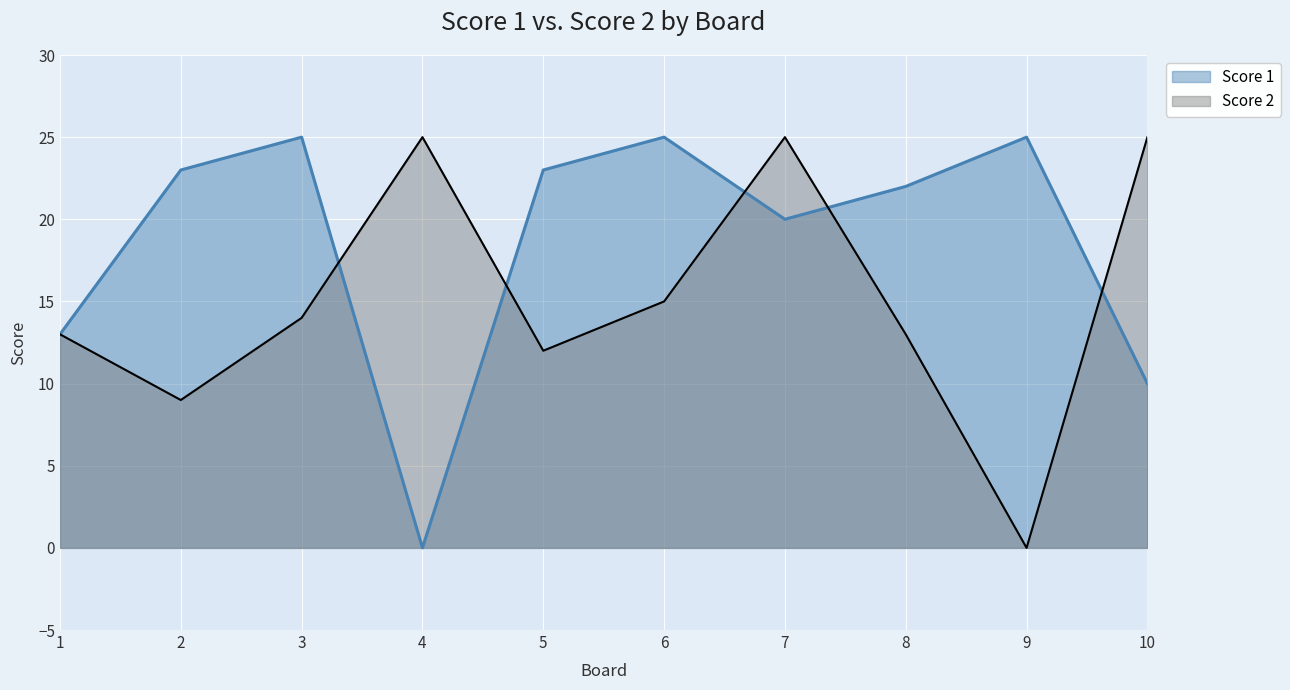

Is the value of Score 1 at 7 greater than the value of Score 2 at 7?

No